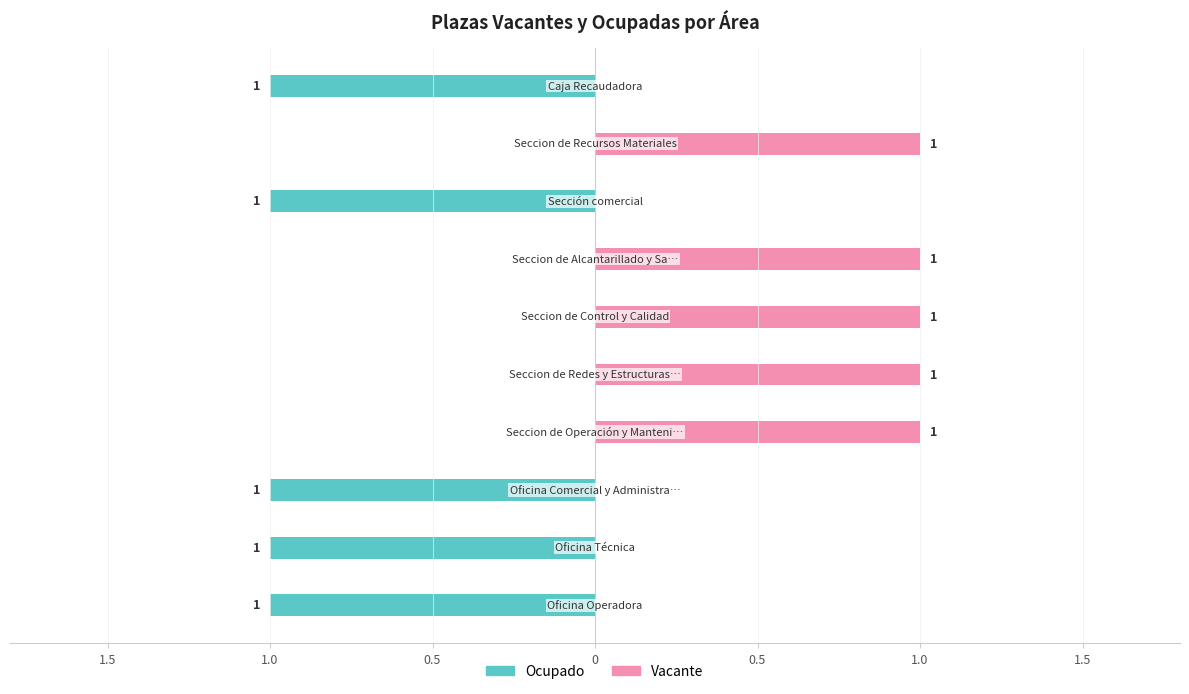

What is the sum of all Vacante values?

5